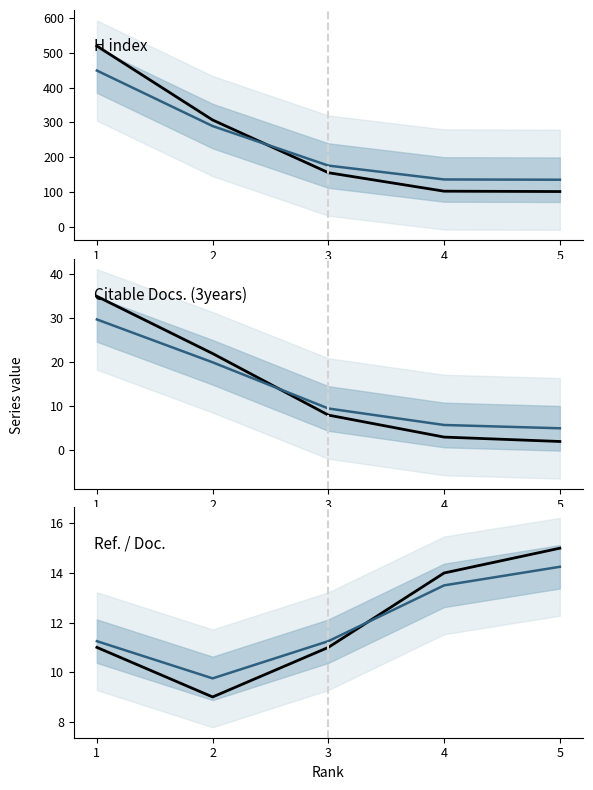

Which series has the largest total across all categories?

H index